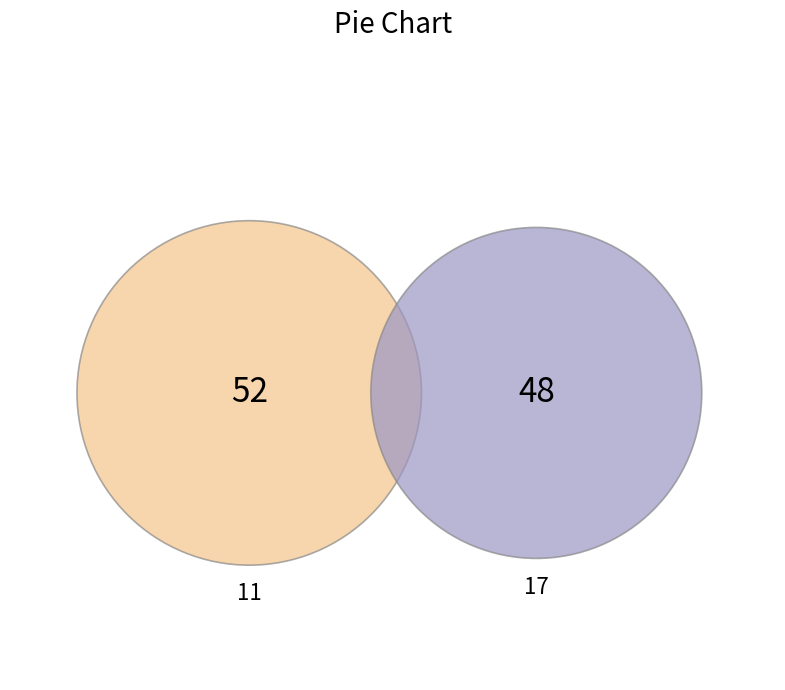

To the nearest percent, what is the average slice percentage?

50%